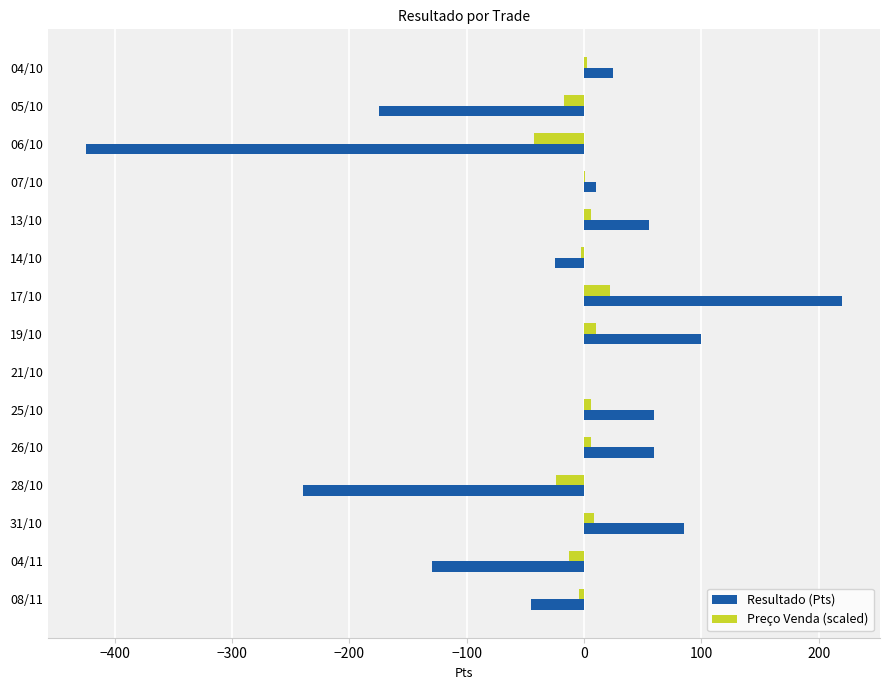

Which series changed the most between 05/10 and 26/10?

Resultado (Pts)